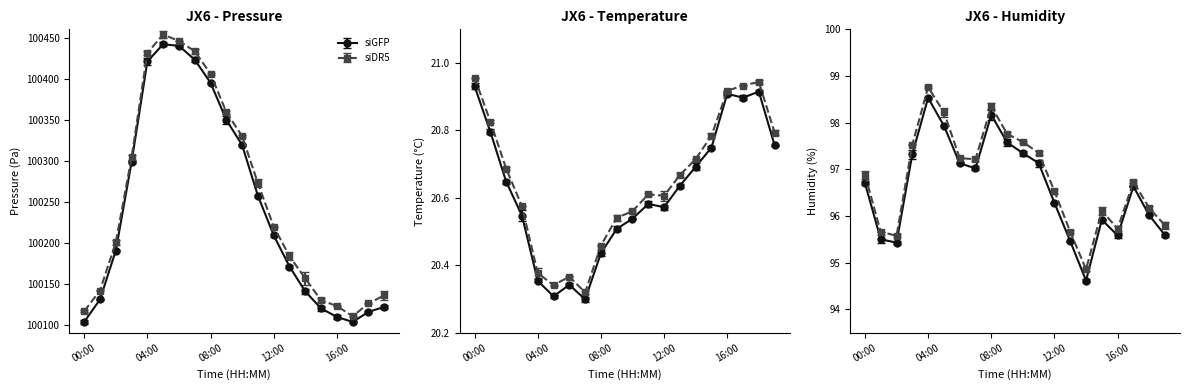

At which category does humidity reach its first local peak?

04:00